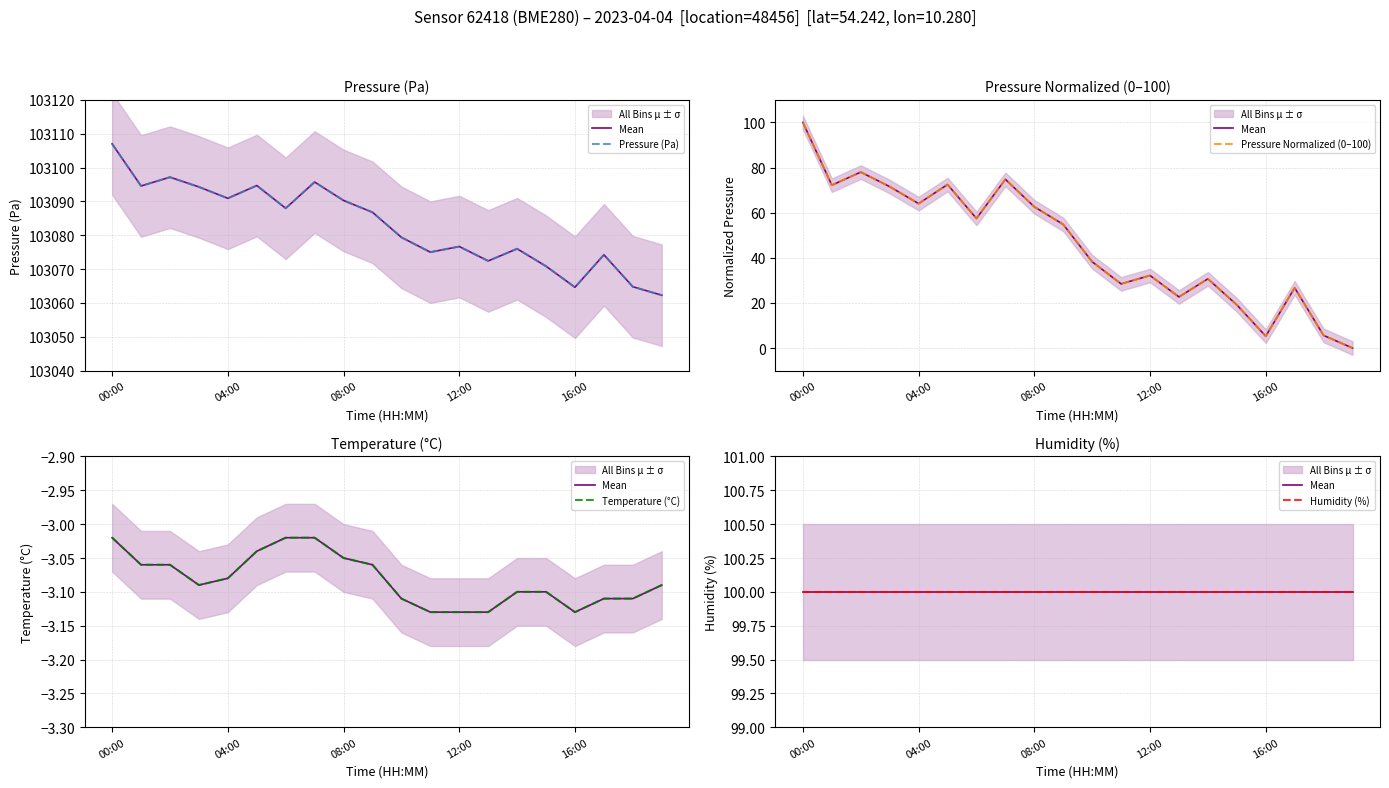

True or false: Mean has a value of 148.8 at 12:00.

False